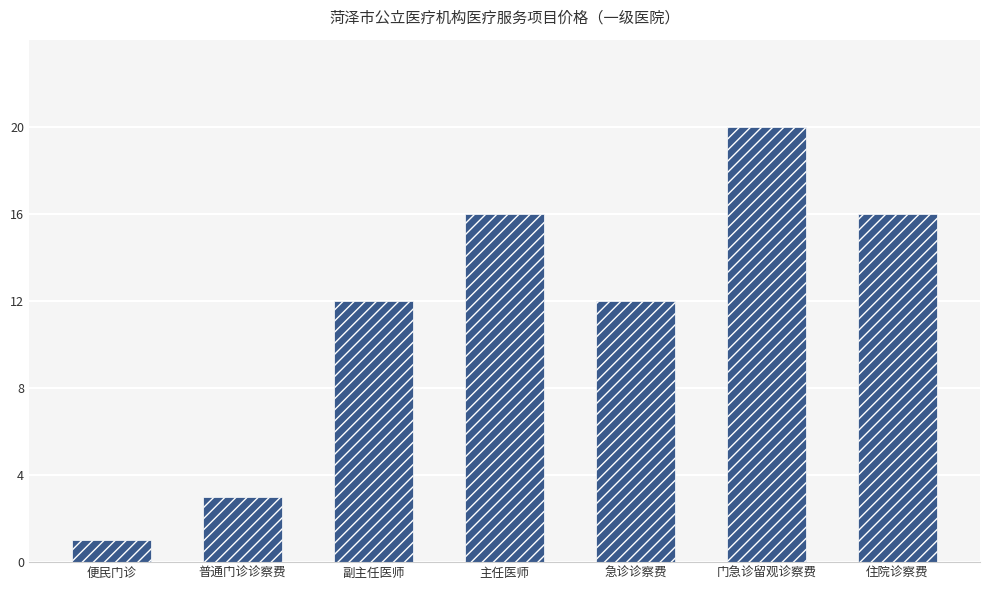

Does the chart contain any negative values?

No